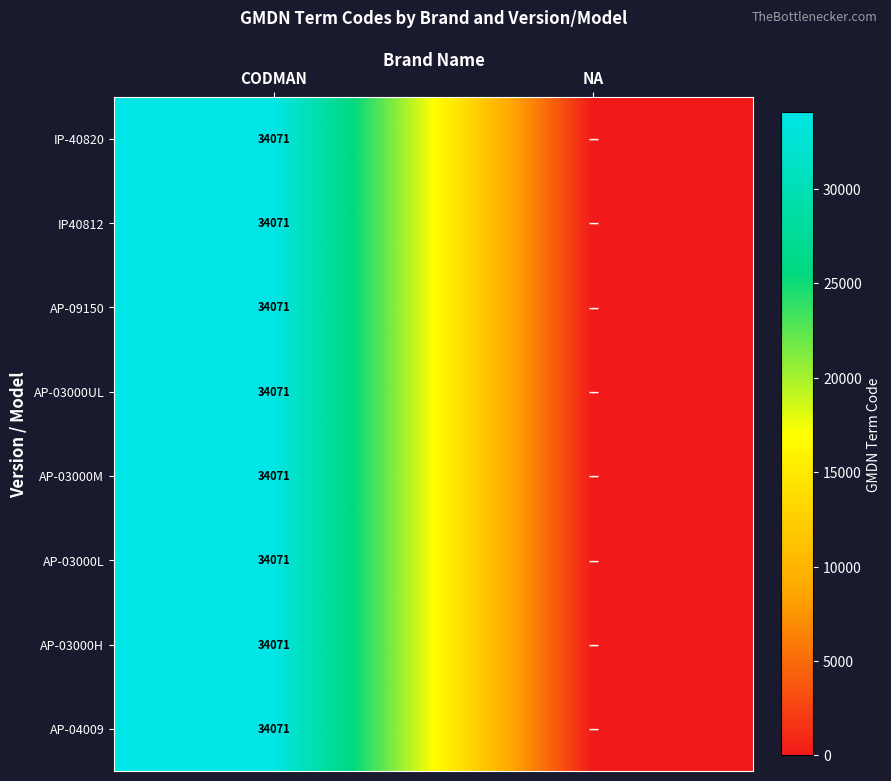

True or false: IP40812 has a value of 34071 at CODMAN.

True